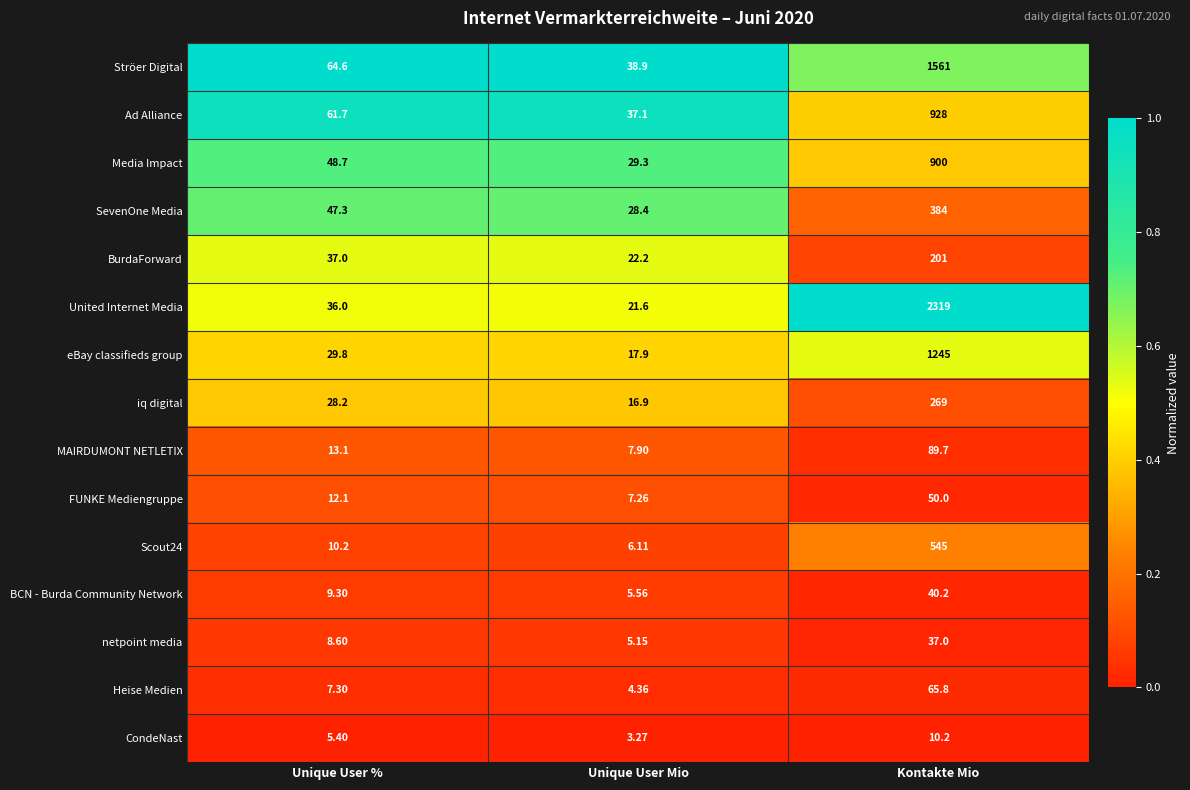

Which series changed the most between Unique User % and Unique User Mio?

Ströer Digital